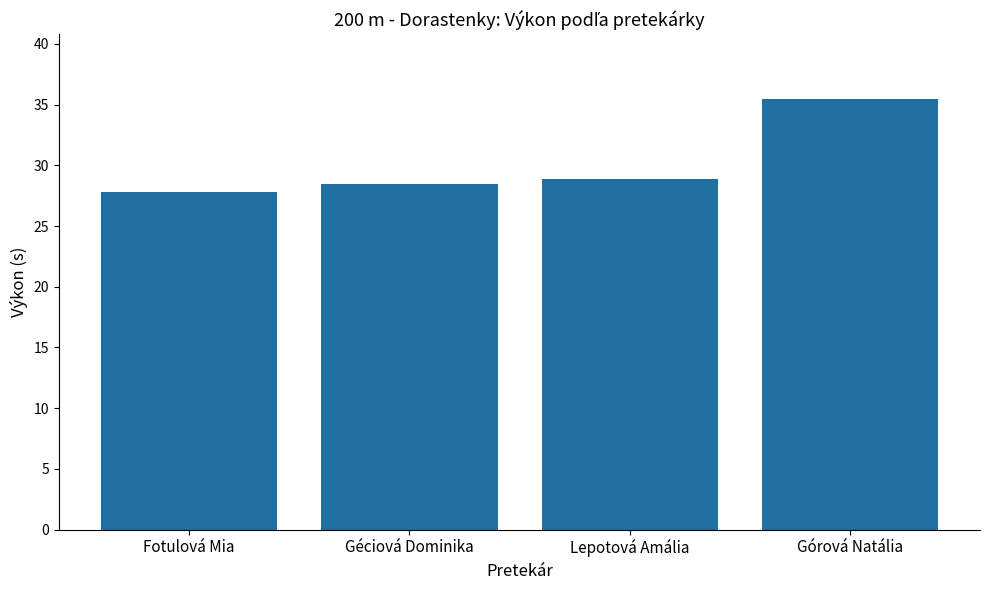

How many data points are above 28?

3